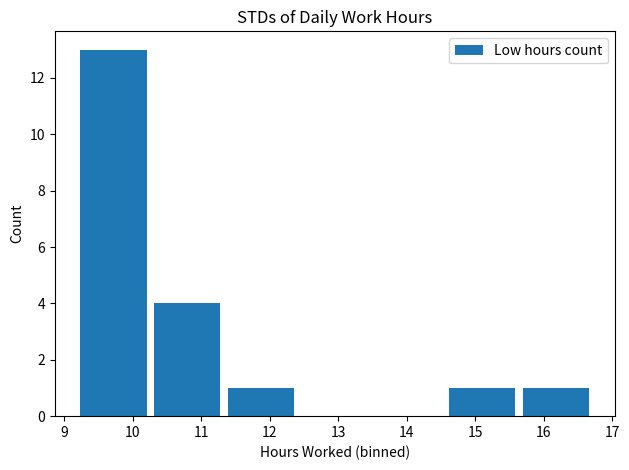

The value at 12 is -6. True or false?

False